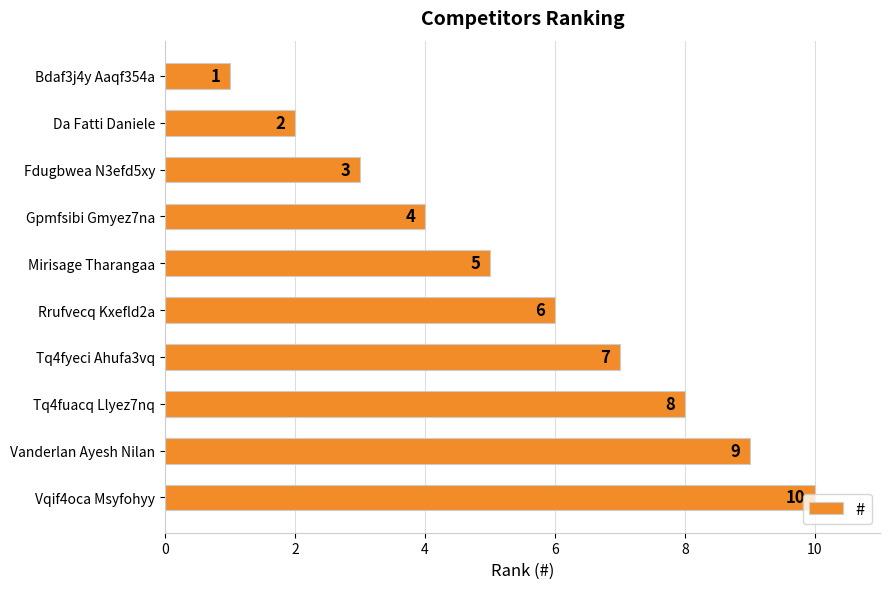

Are the bars grouped side by side (vs. stacked)?

No